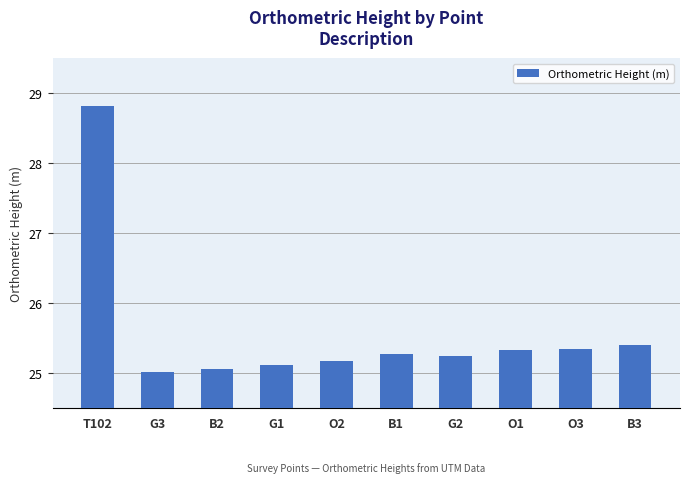

Approximately how many times larger is the value at G3 compared to B3?

1.0